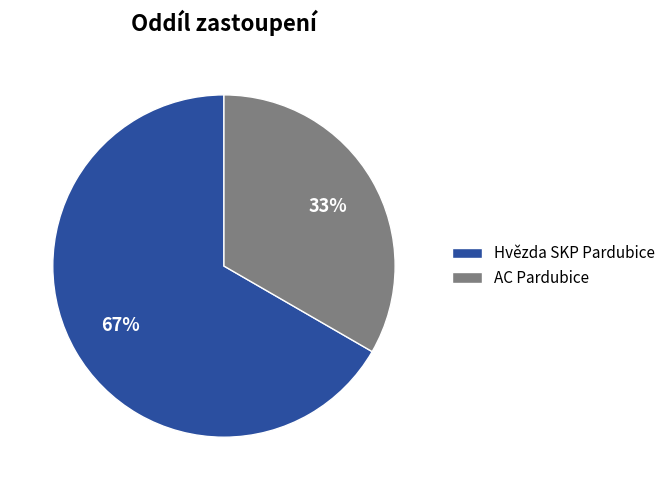

Count the number of slices in the pie.

2